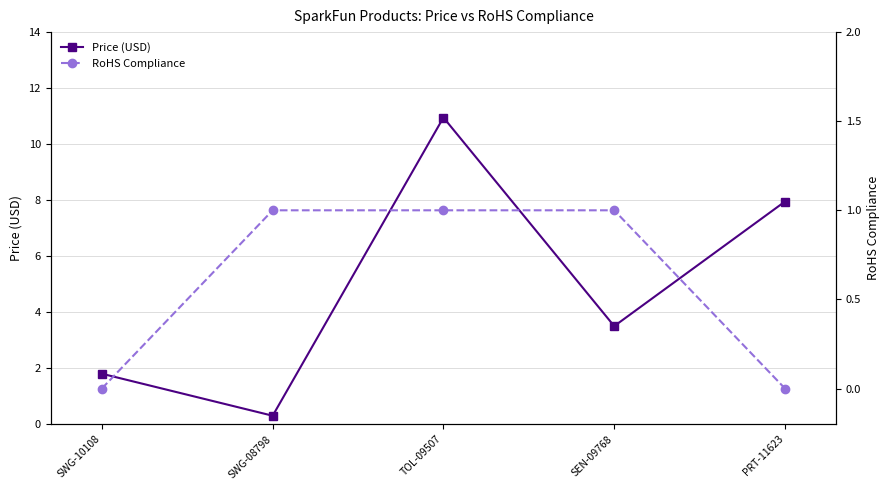

Reading left to right, what are all the values shown in this chart?

Price (USD): 1.8	0.3	10.9	3.5	8.0
RoHS Compliance: 0.0	1.0	1.0	1.0	0.0